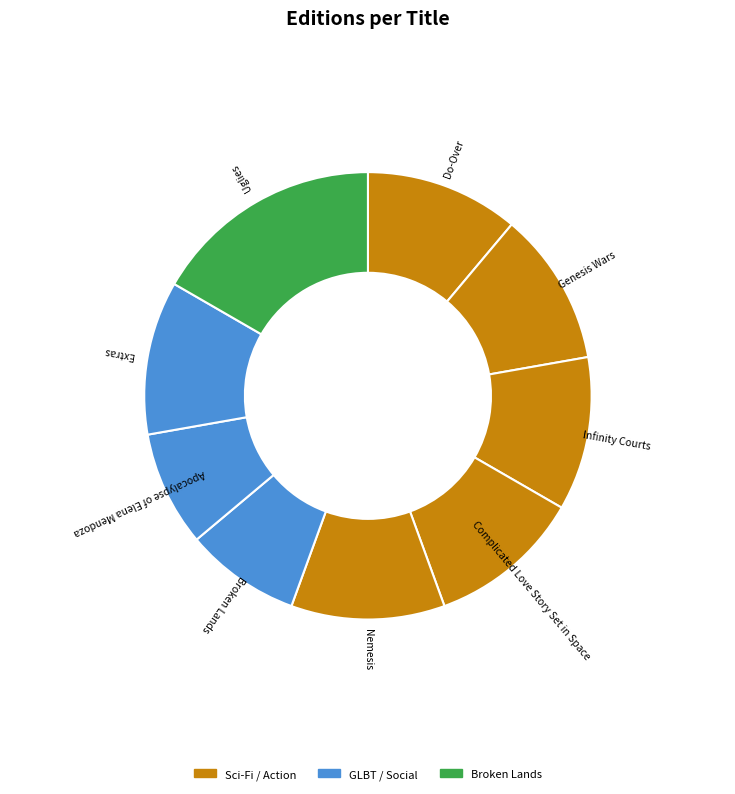

Is there any slice that represents more than half of the pie?

No